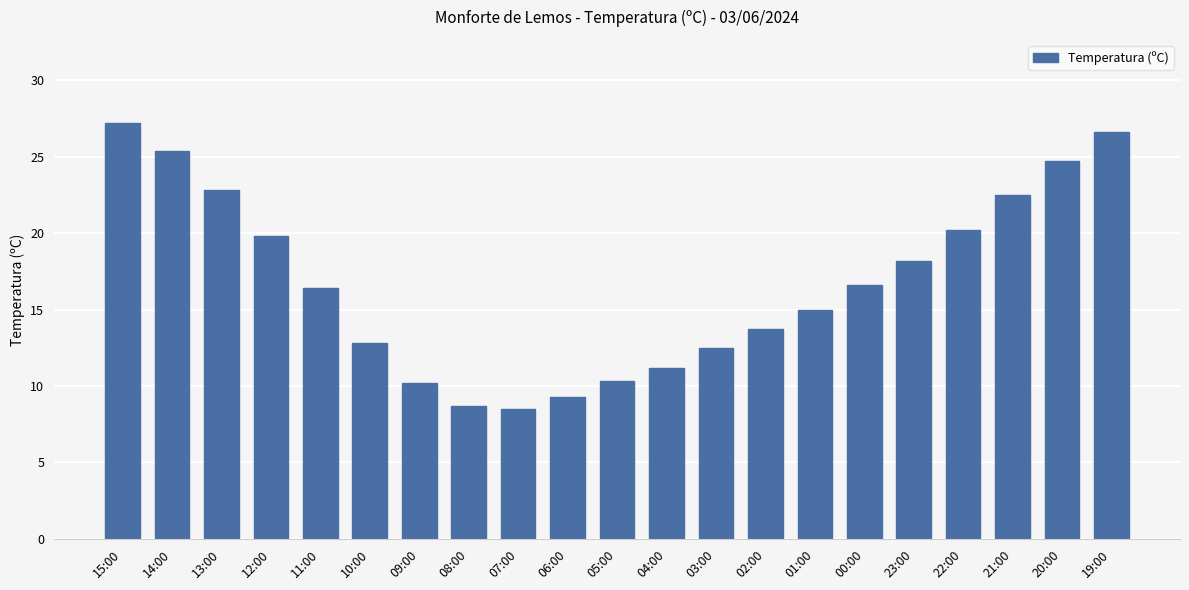

What is the label of the 18th bar from the left?

22:00